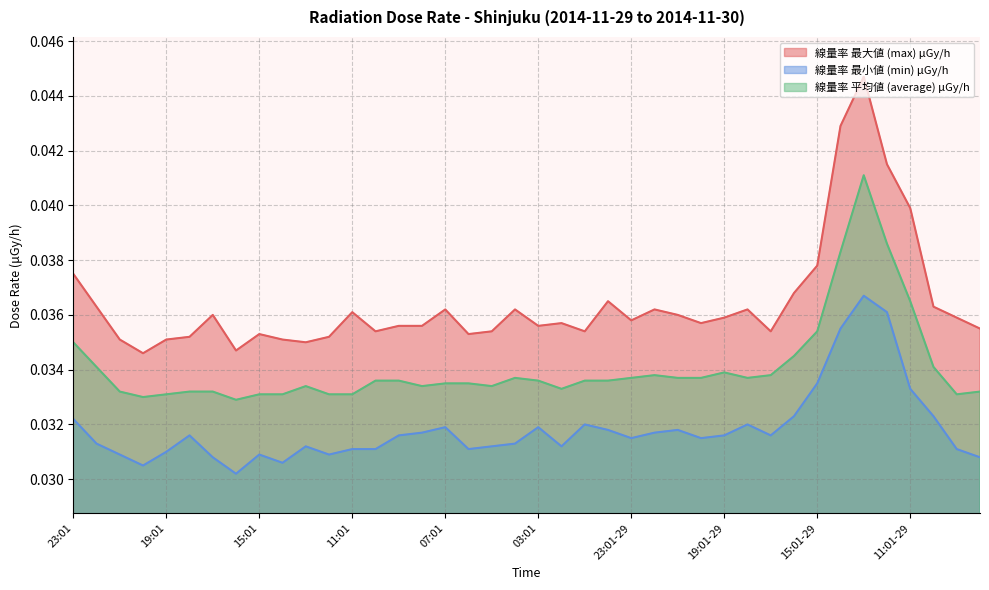

In 線量率 最大値 (max) μGy/h, how many points are higher than both neighbors (excluding endpoints)?

10